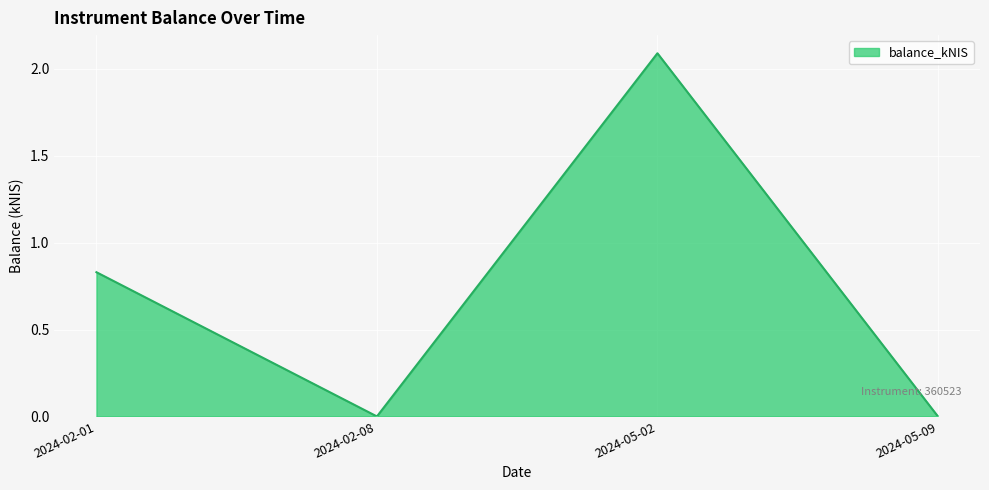

What position from the left is 2024-05-02?

3